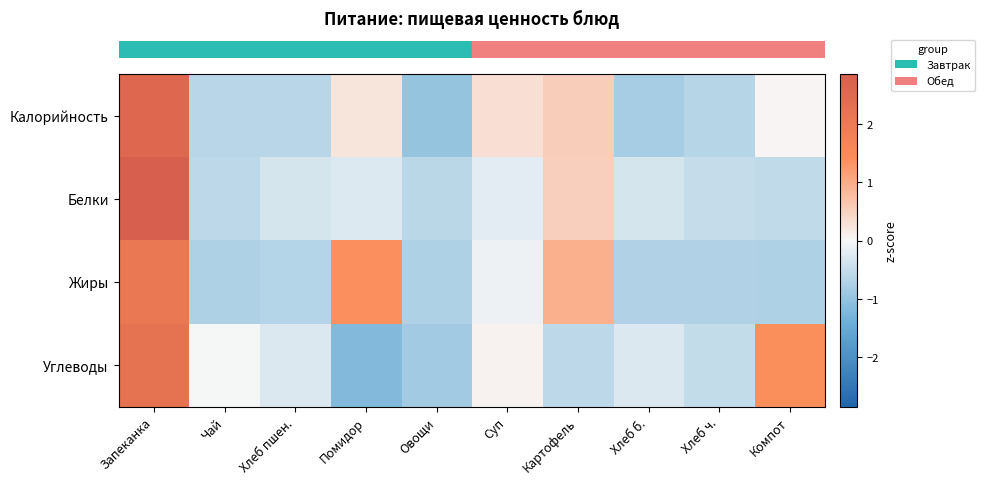

Which has a higher value, Овощи or Хлеб пшен.?

Хлеб пшен.